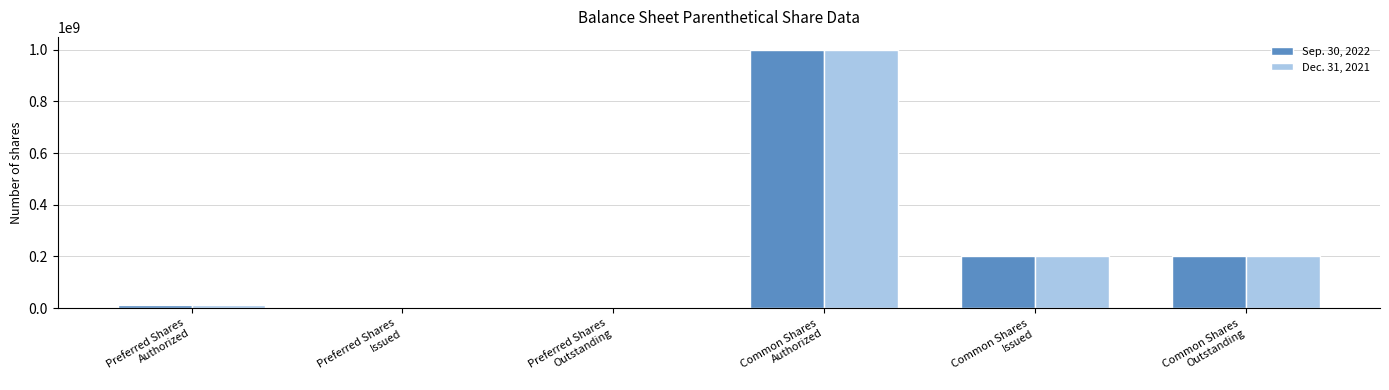

At which label does Dec. 31, 2021 first exceed 201864701?

Common Shares
Authorized